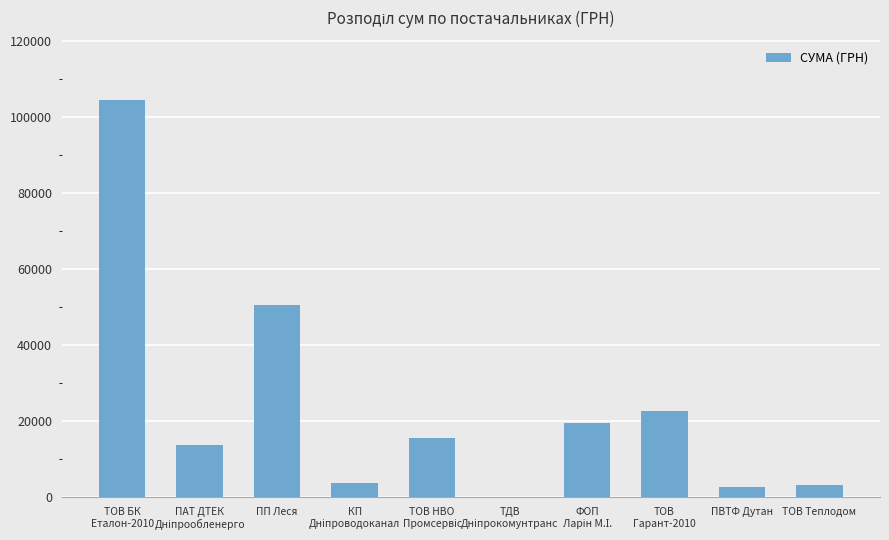

What is the sum of all values?

236364.7